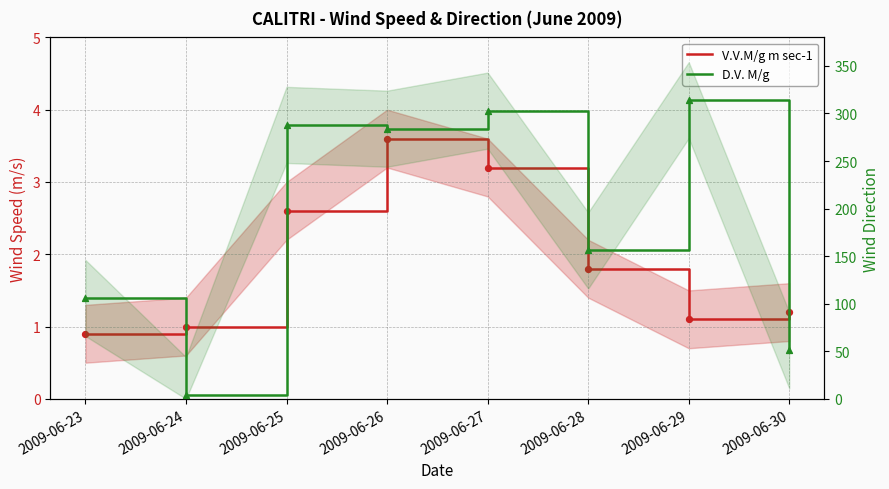

Which series has the widest spread of Y values?

D.V. M/g